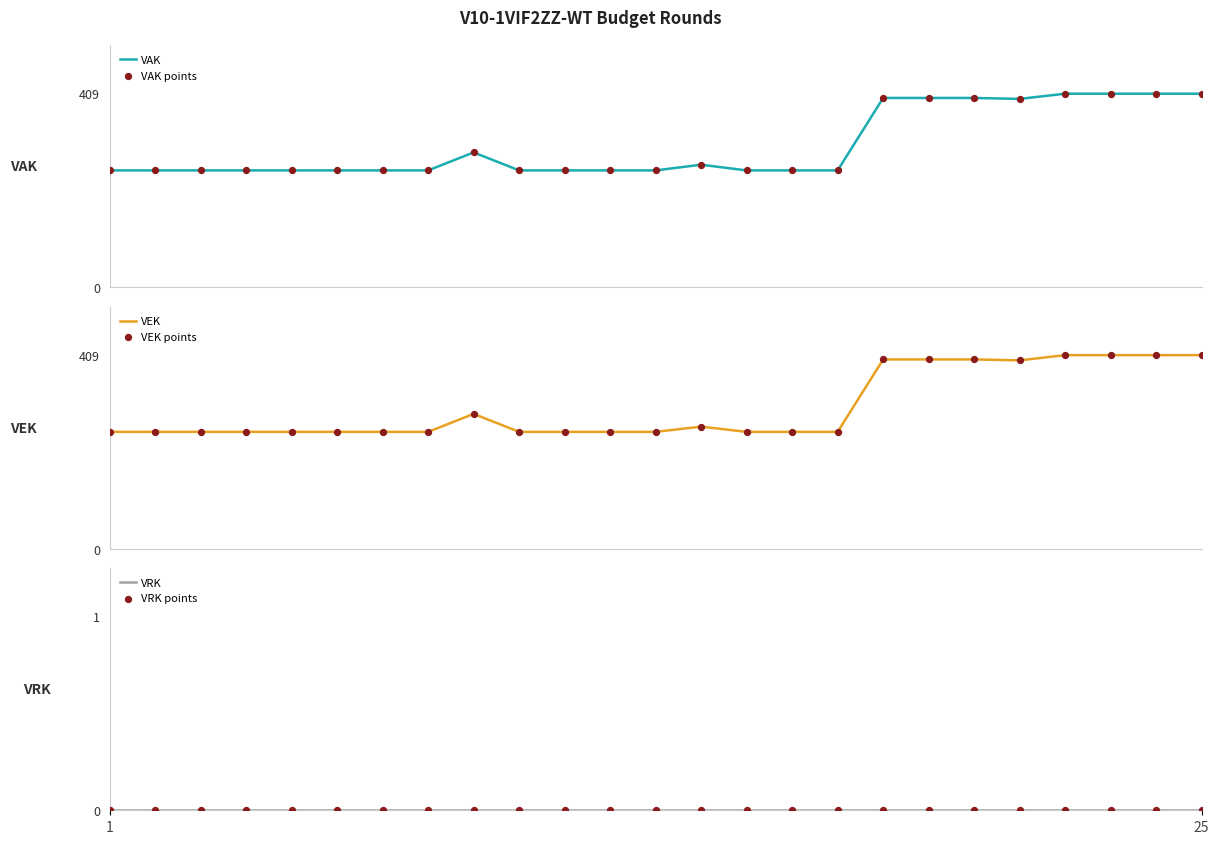

At which category is the sum across all series the highest?

21